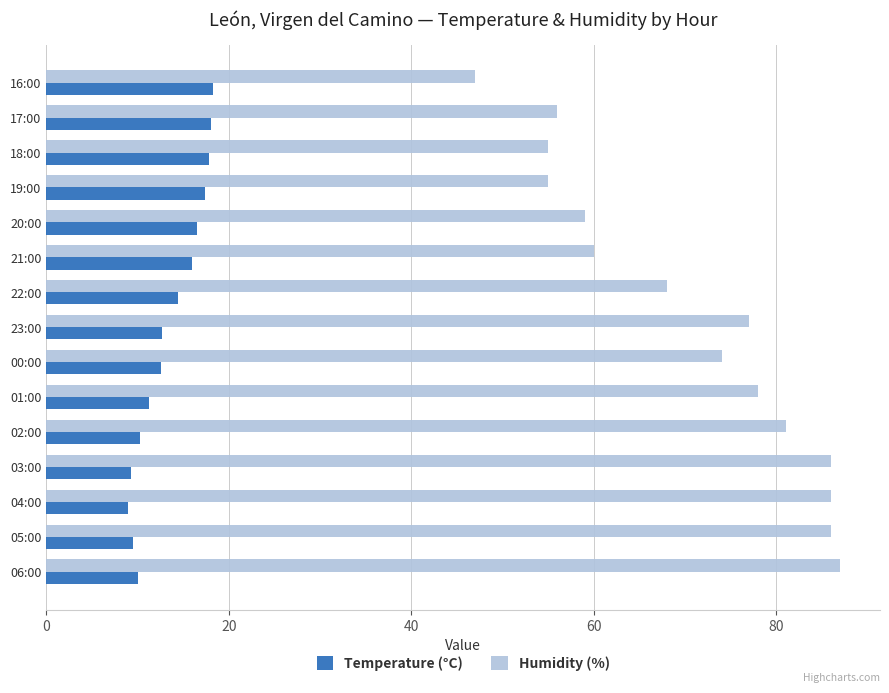

The Humidity (%) series shows 34.1 at 01:00. True or false?

False